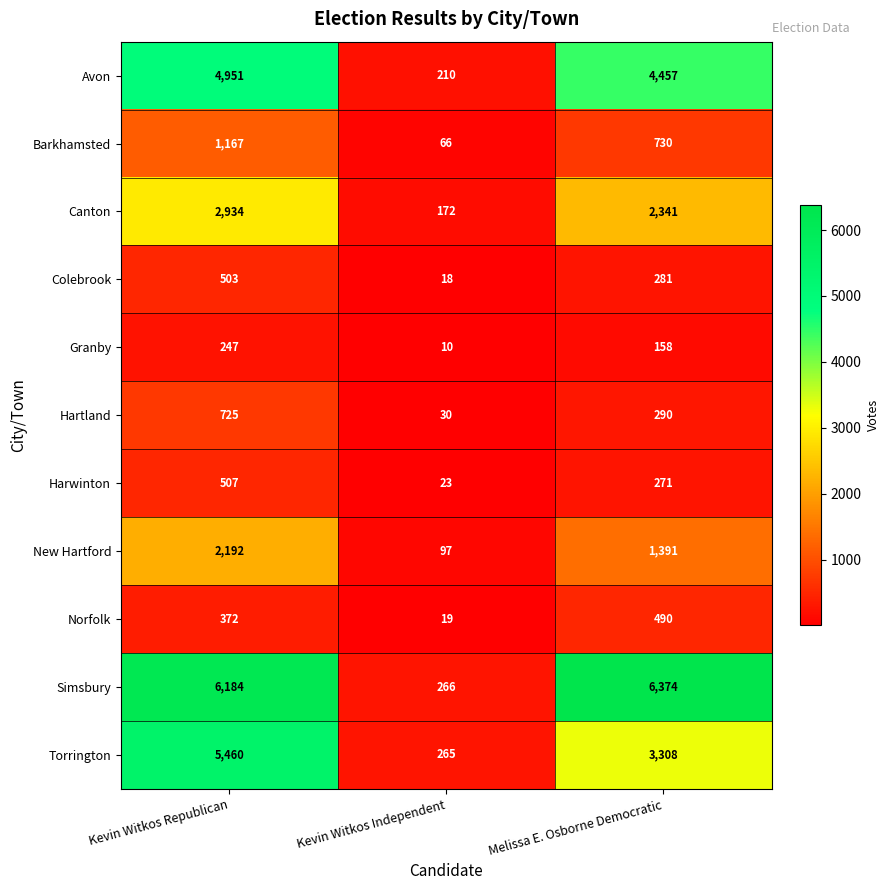

How many distinct data groups are displayed?

11